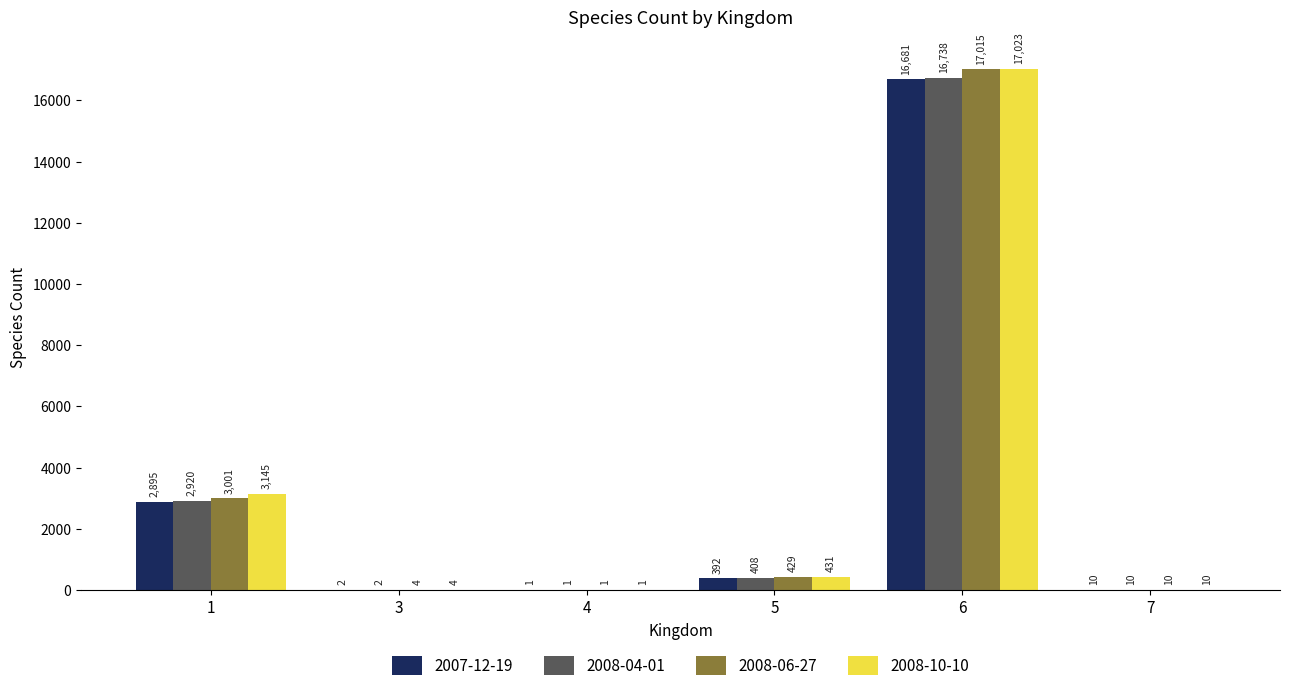

At which category is the sum across all series the highest?

6